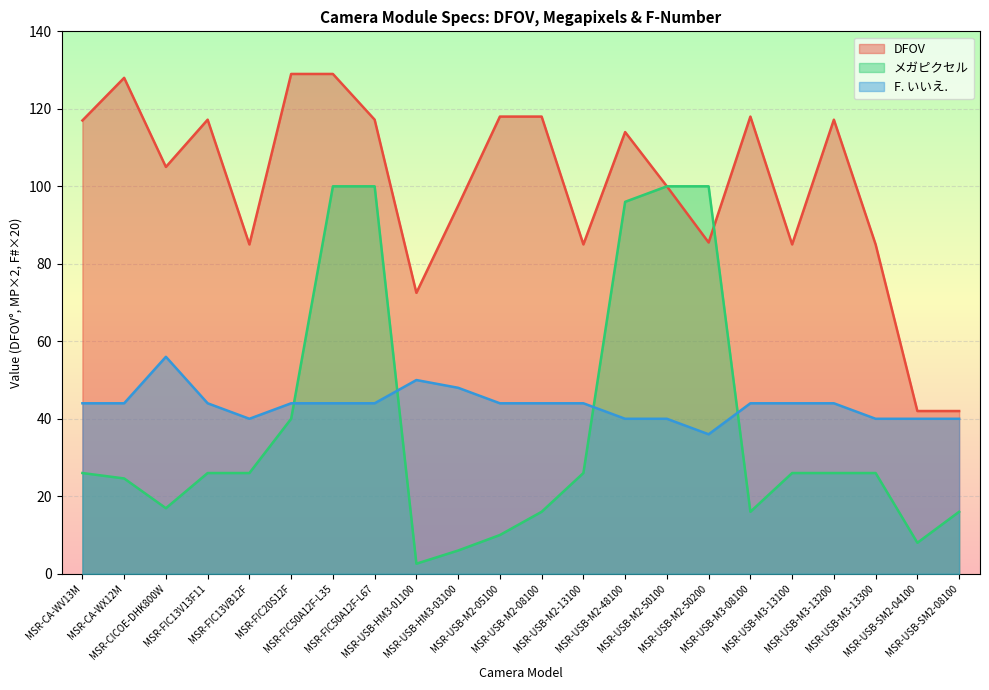

The メガピクセル series shows 34.7 at MSR-FIC13VB12F. True or false?

False